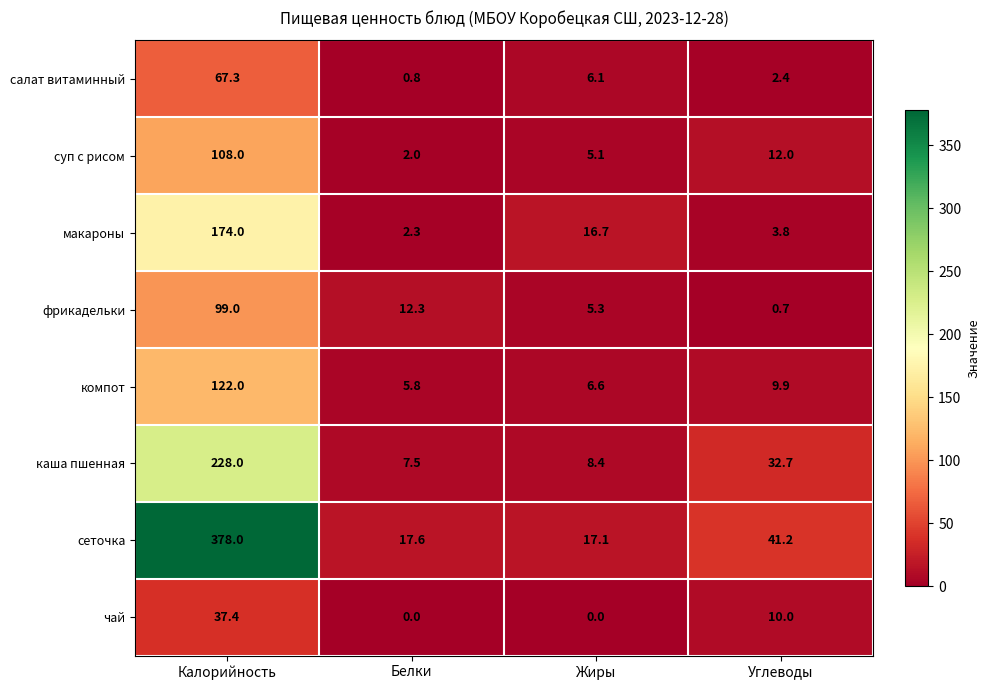

What is the total value across all series at Белки?

48.3